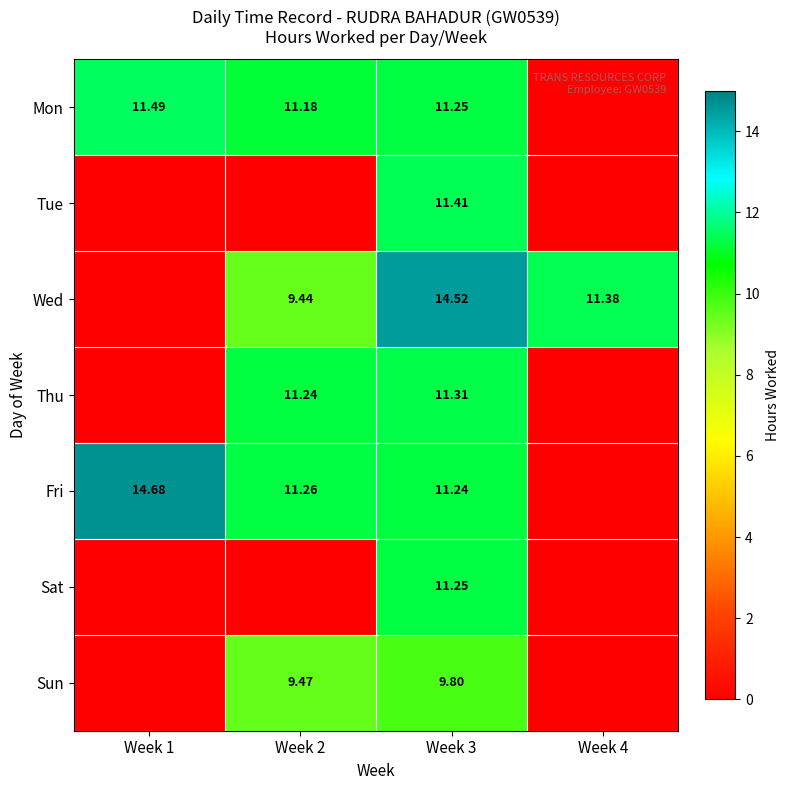

Is the value of Tue at Week 3 greater than the value of Sun at Week 1?

Yes